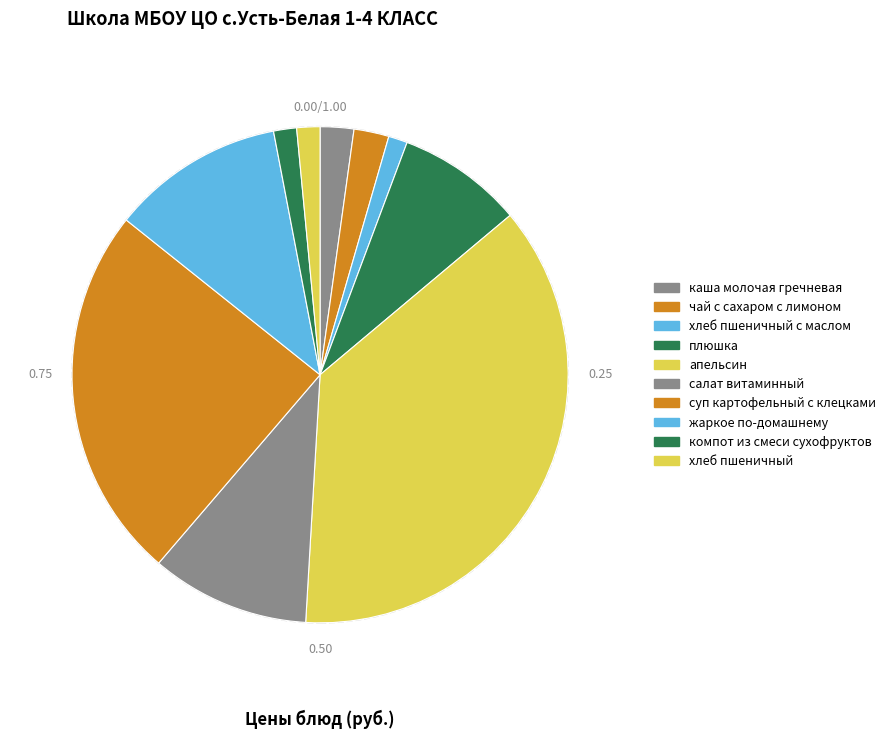

Count the number of slices in the pie.

10